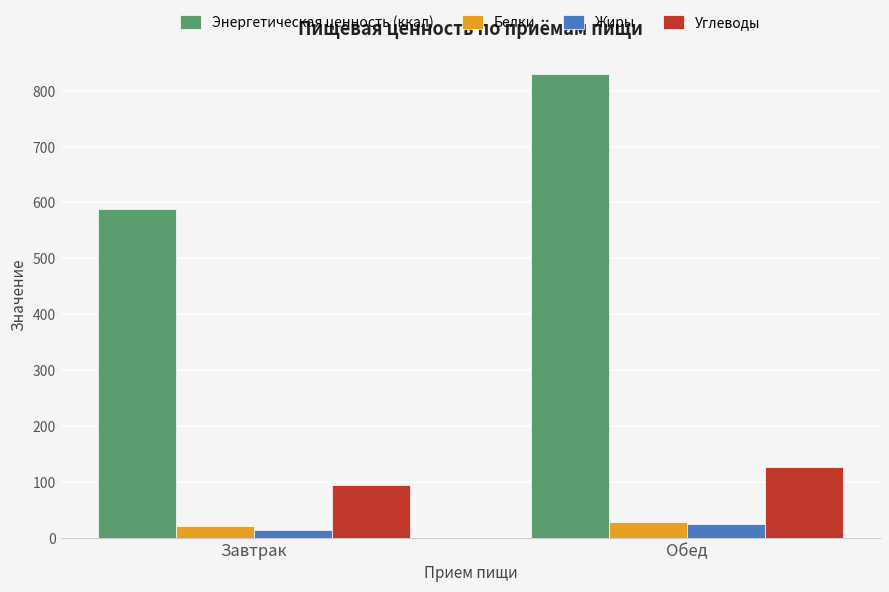

Is it true that Белки equals 28.3 at Обед?

True